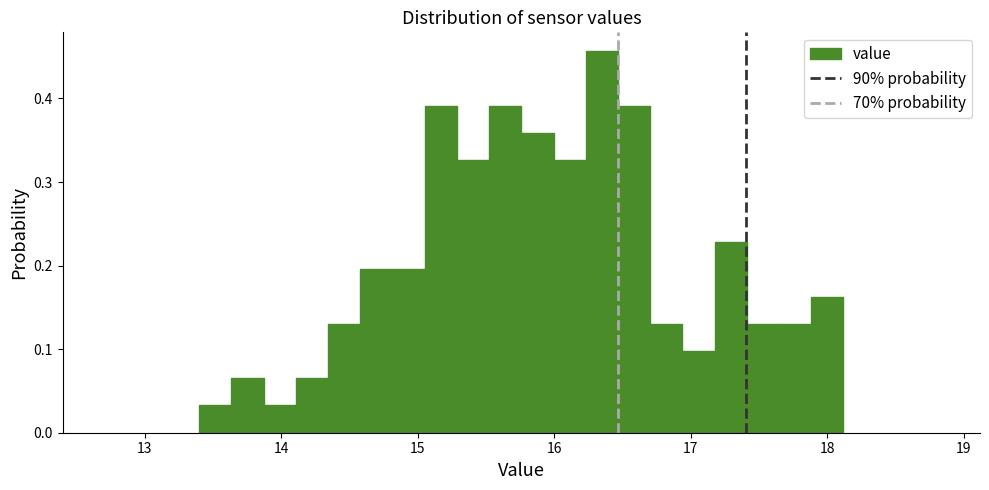

Around what value on the x-axis is the tallest bar? Give the approximate position of its centre, as read against the axis.

16.4